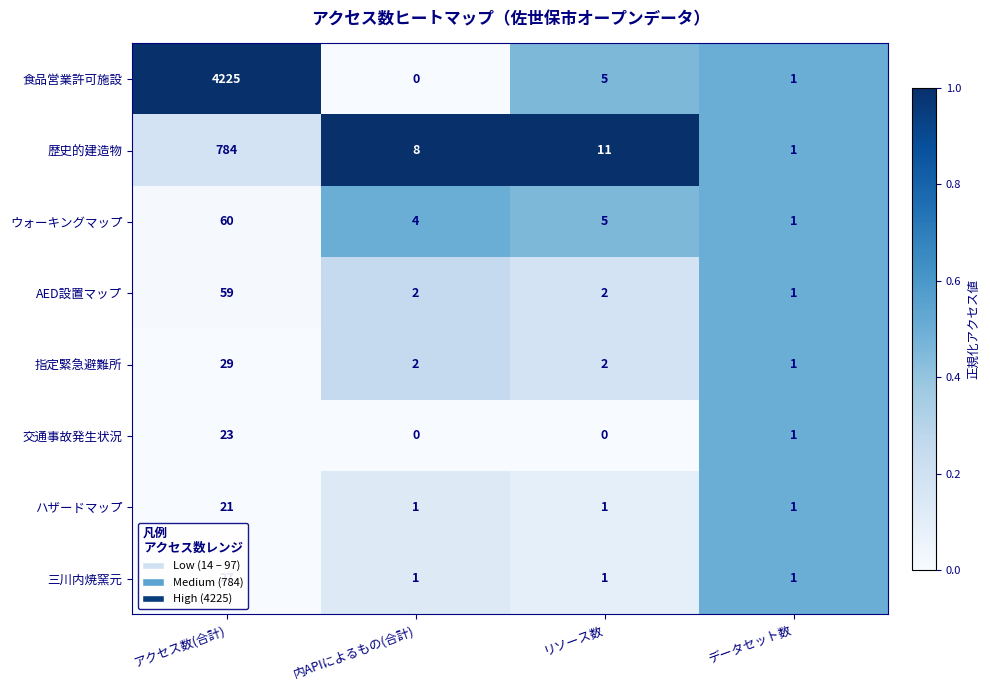

At which category does the chart reach its peak across all series?

アクセス数(合計)